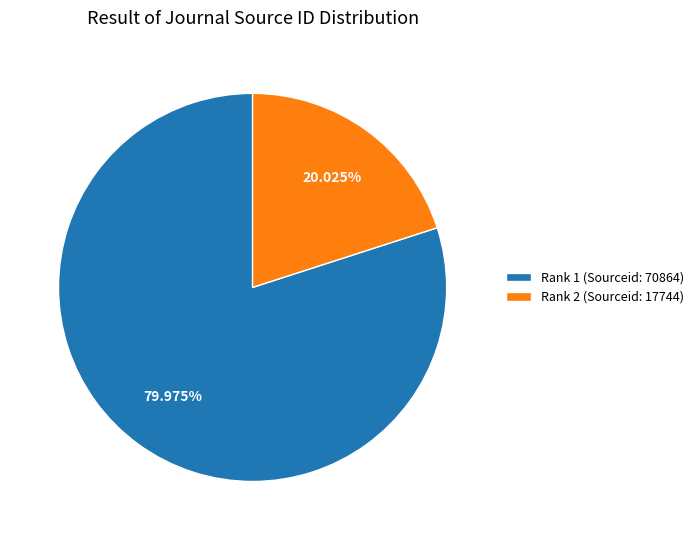

What is the smallest slice in the pie chart?

Rank 2 (Sourceid: 17744)